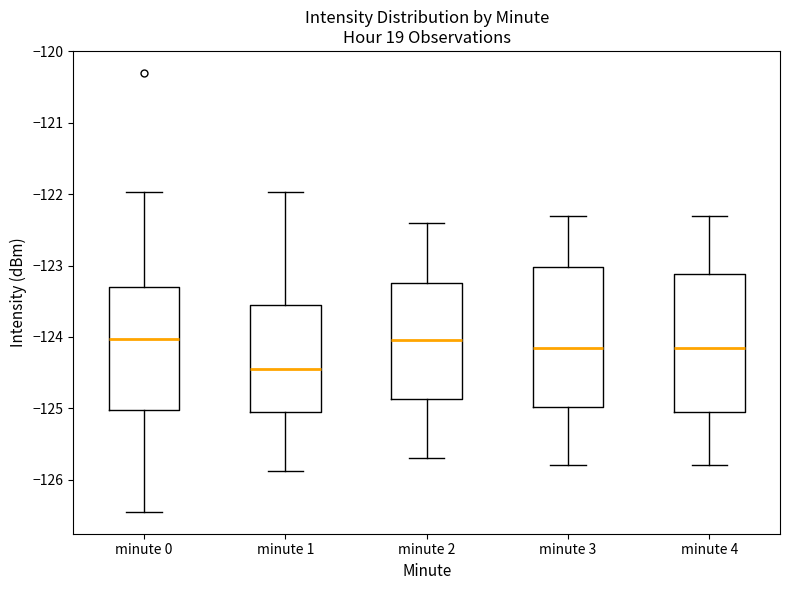

Reading left to right, transcribe this box plot: for each box, give where its median line is, the range the box spans, and where its two whiskers end, as read against the y-axis. The values are not printed on the chart, so give them approximately, as read against the axis.

minute 0: median -124.0, box -125.0 to -123.3, whiskers -126.4 to -122.0
minute 1: median -124.5, box -125.0 to -123.6, whiskers -125.9 to -122.0
minute 2: median -124.0, box -124.9 to -123.2, whiskers -125.7 to -122.4
minute 3: median -124.1, box -125.0 to -123.0, whiskers -125.8 to -122.3
minute 4: median -124.1, box -125.0 to -123.1, whiskers -125.8 to -122.3